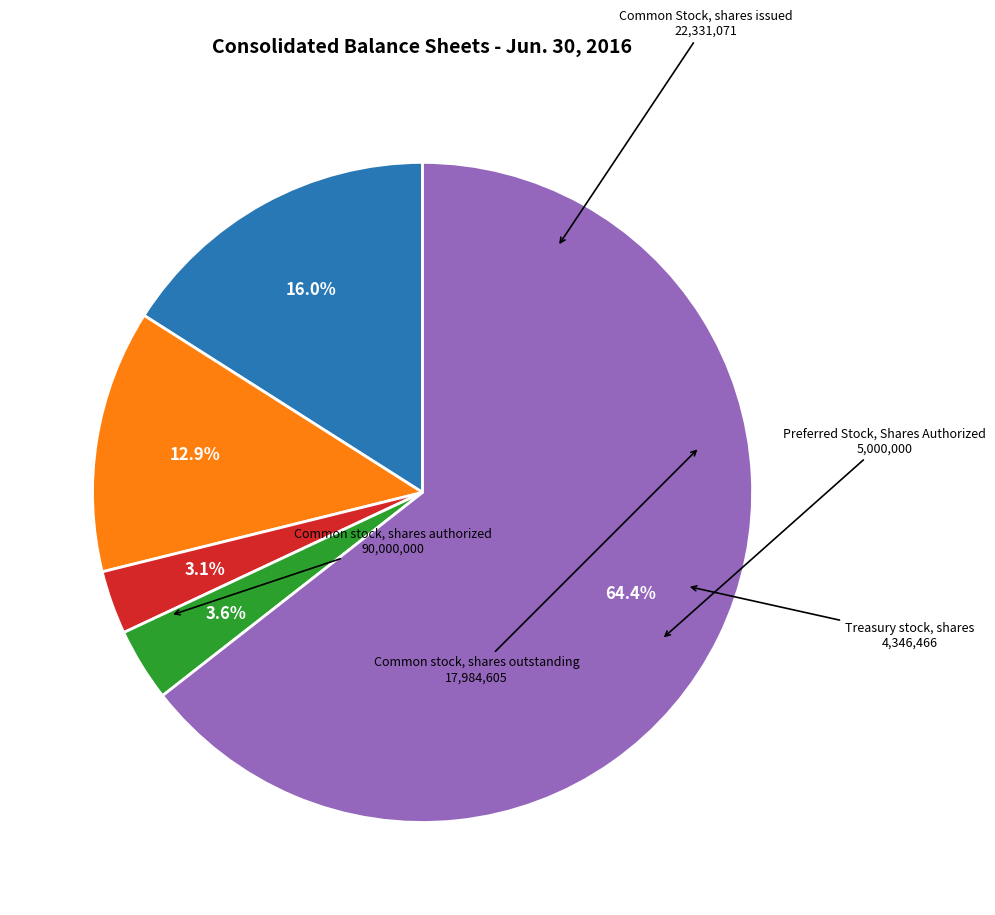

Between Common Stock, shares issued and Common stock, shares authorized, which is larger?

Common stock, shares authorized